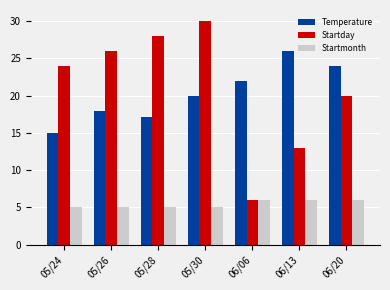

What is the sum of the Startday values at 06/20 and 06/13?

33.0